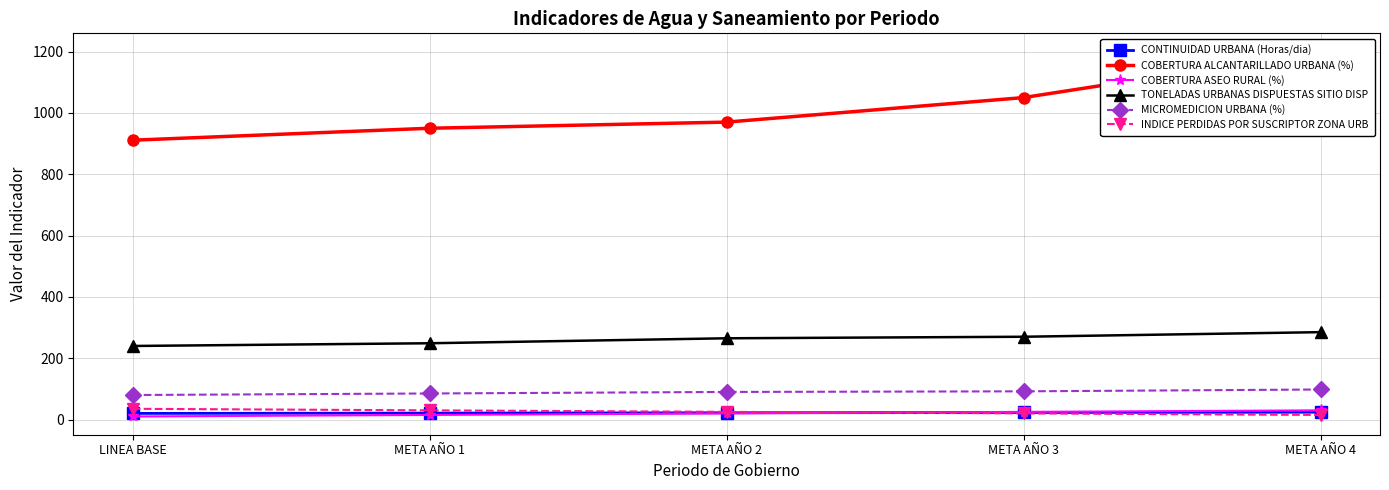

Which category has the lowest value across all series?

LINEA BASE